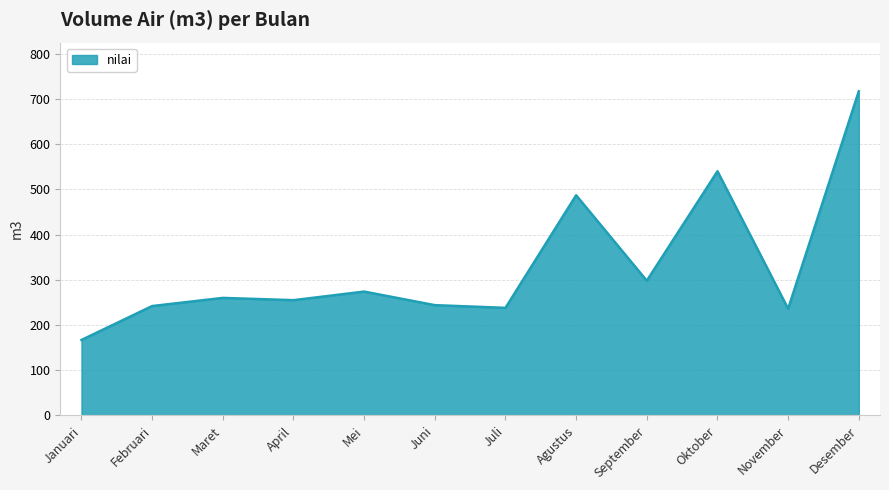

What is the ratio of the value at Januari to the value at November?

0.7